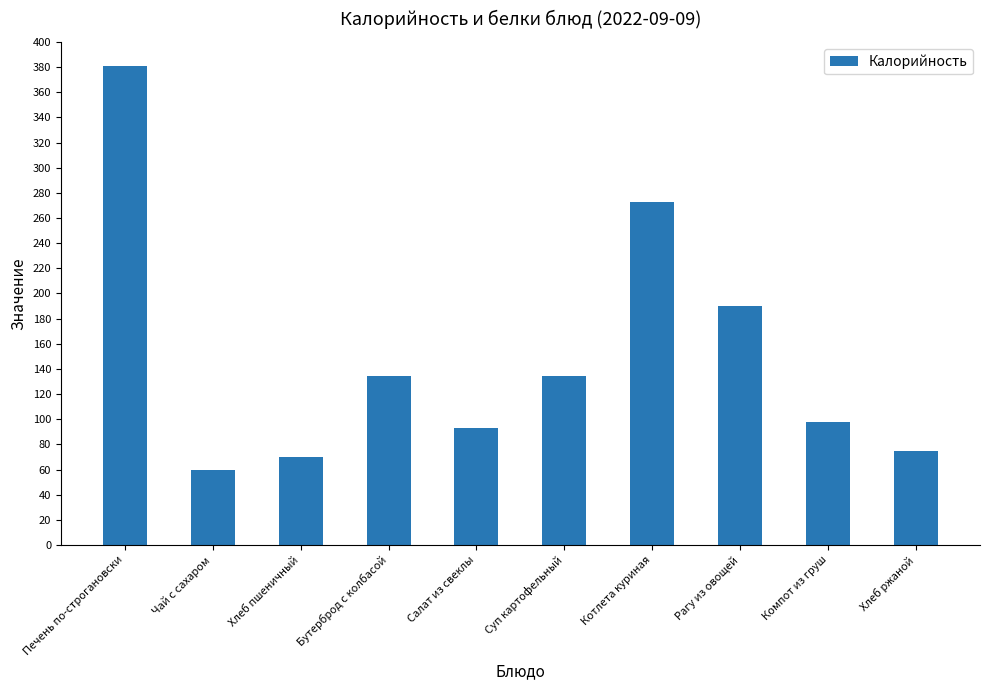

Read the value at Салат из свеклы.

93.0